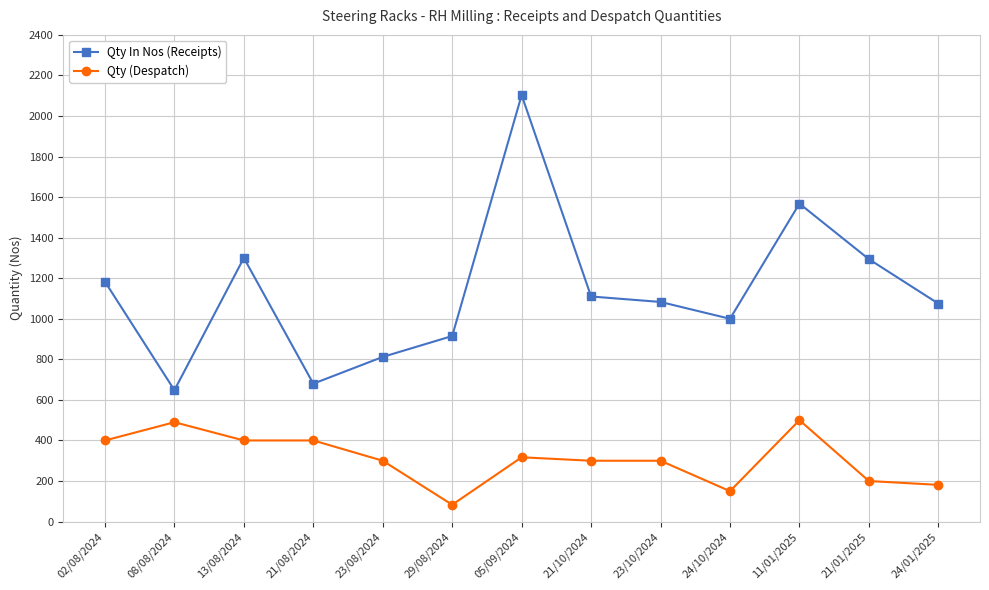

Does the chart have visible grid lines?

Yes